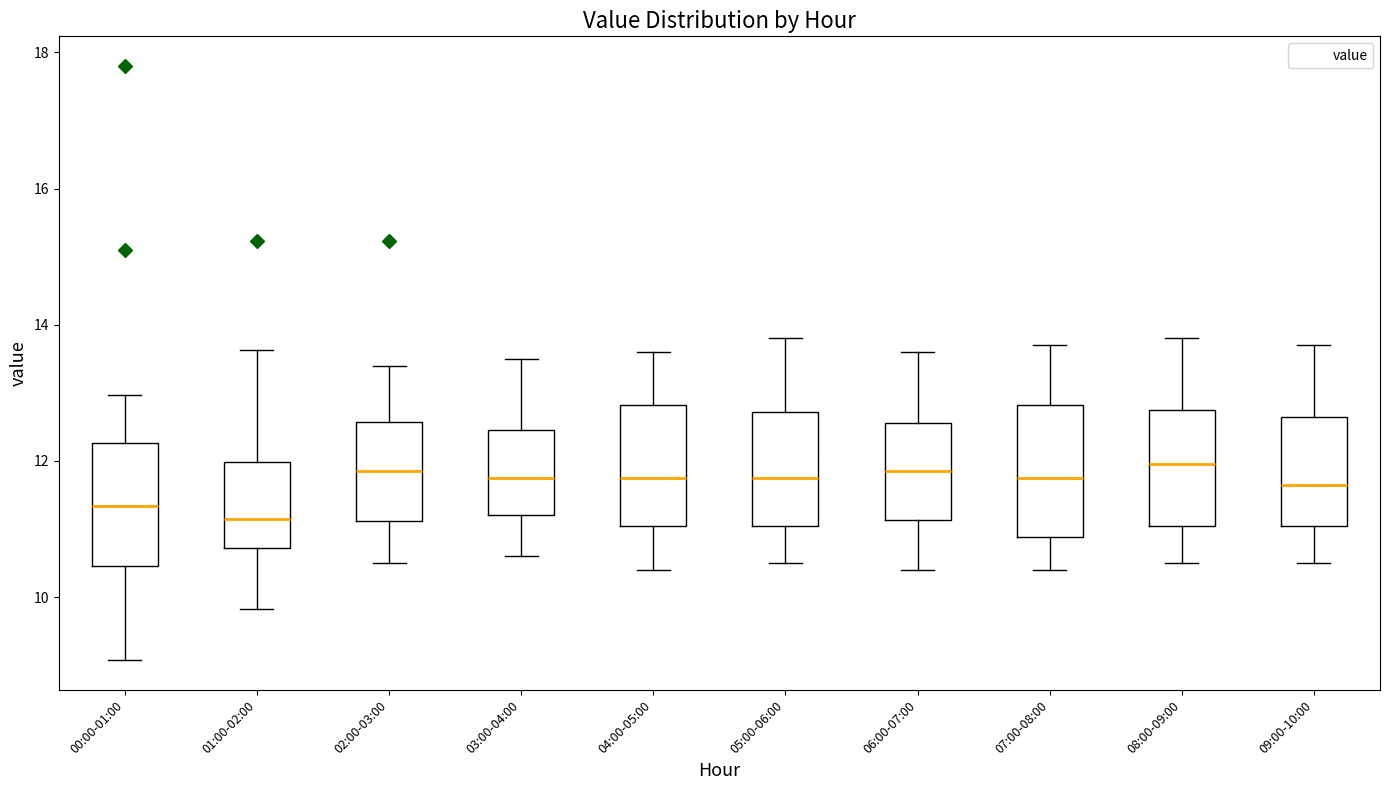

Reading left to right, transcribe this box plot: for each box, give where its median line is, the range the box spans, and where its two whiskers end, as read against the y-axis. The values are not printed on the chart, so give them approximately, as read against the axis.

00:00-01:00: median 11.4, box 10.4 to 12.2, whiskers 9.0 to 13.0
01:00-02:00: median 11.2, box 10.8 to 12.0, whiskers 9.8 to 13.6
02:00-03:00: median 11.8, box 11.2 to 12.6, whiskers 10.6 to 13.4
03:00-04:00: median 11.8, box 11.2 to 12.4, whiskers 10.6 to 13.6
04:00-05:00: median 11.8, box 11.0 to 12.8, whiskers 10.4 to 13.6
05:00-06:00: median 11.8, box 11.0 to 12.8, whiskers 10.6 to 13.8
06:00-07:00: median 11.8, box 11.2 to 12.6, whiskers 10.4 to 13.6
07:00-08:00: median 11.8, box 10.8 to 12.8, whiskers 10.4 to 13.8
08:00-09:00: median 12.0, box 11.0 to 12.8, whiskers 10.6 to 13.8
09:00-10:00: median 11.6, box 11.0 to 12.6, whiskers 10.6 to 13.8